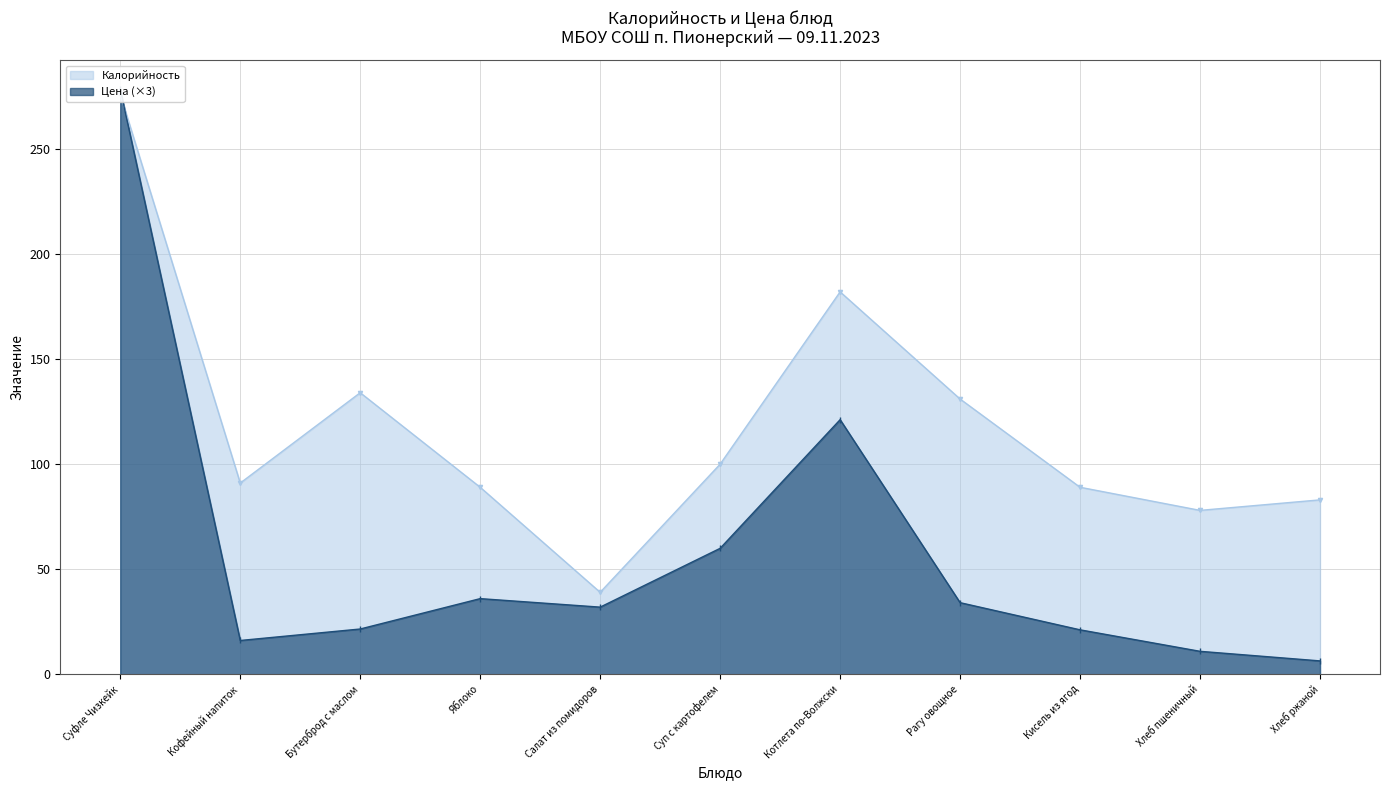

What is the approximate value of Цена at Суп с картофелем?

59.9